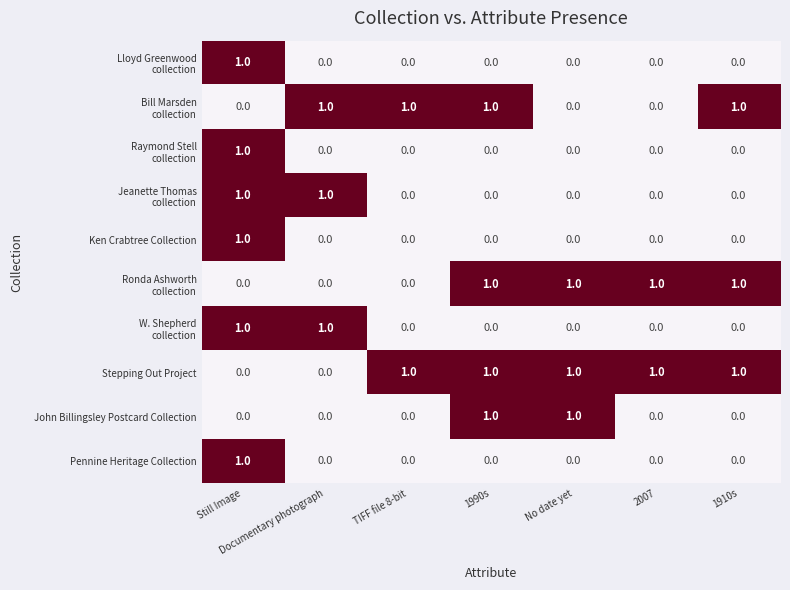

The value of Stepping Out Project at 1990s is 1. True or false?

True